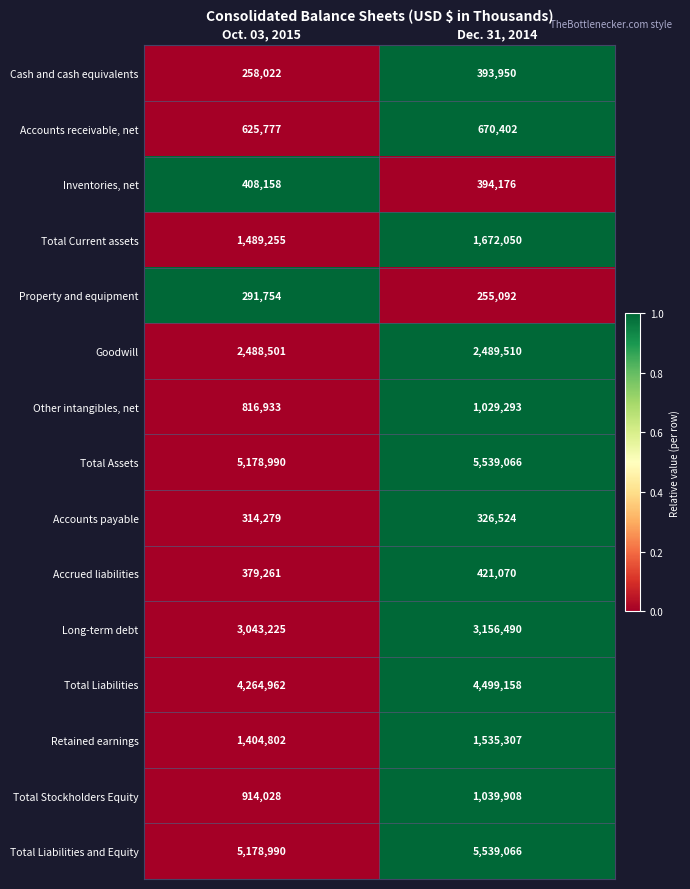

What is the difference between the Accounts payable values at Dec. 31, 2014 and Oct. 03, 2015?

12245